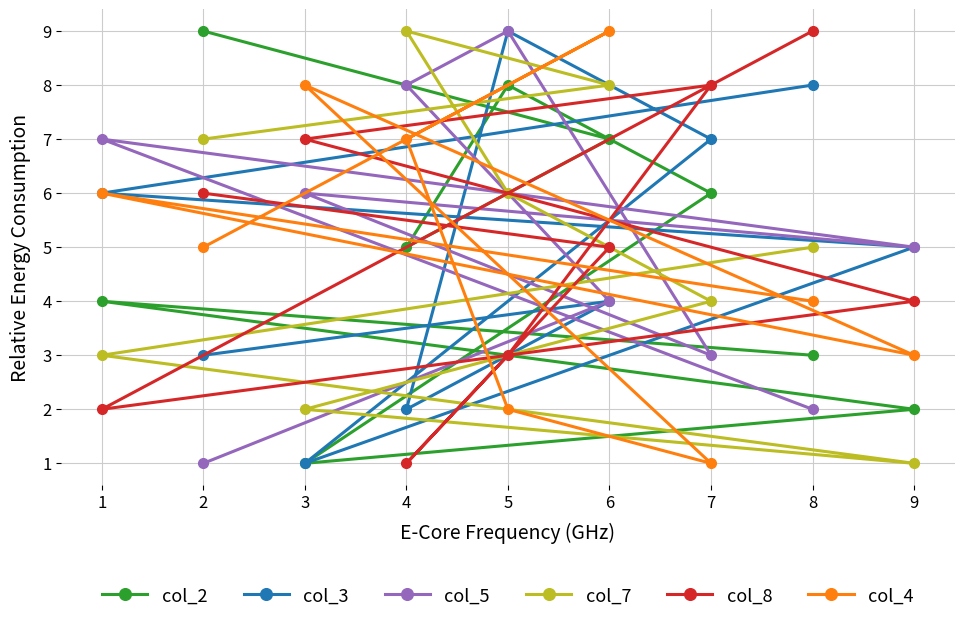

What is the value of the col_7 point at the 7th from the left?

4